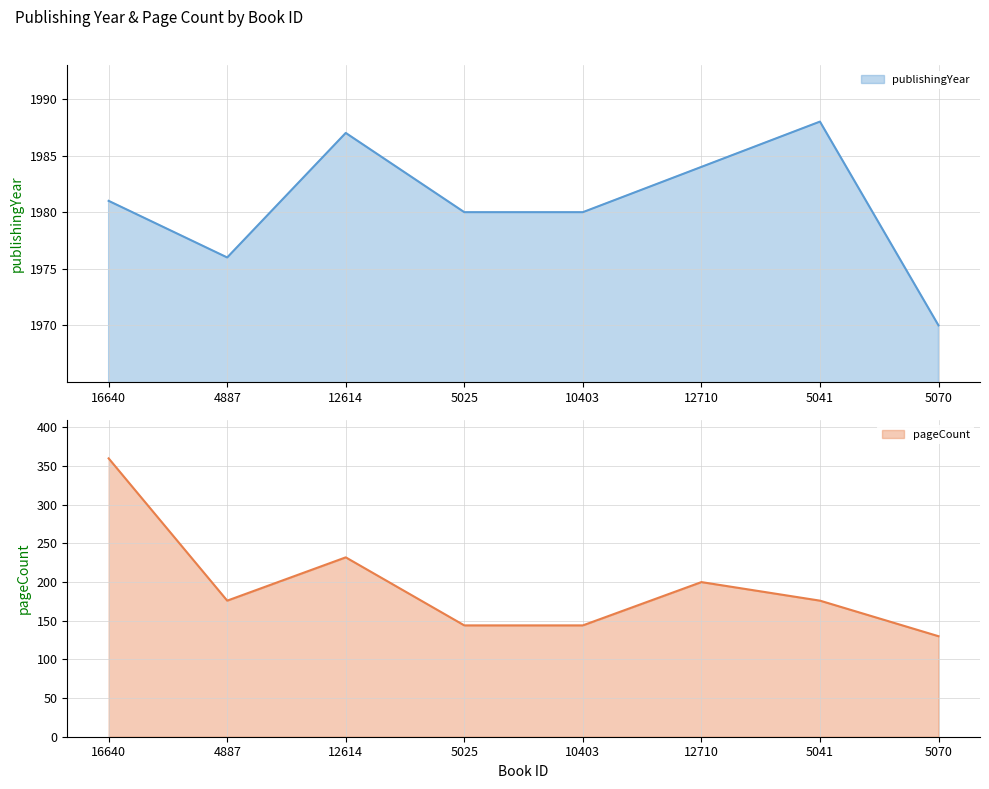

What is the minimum value for publishingYear?

1970